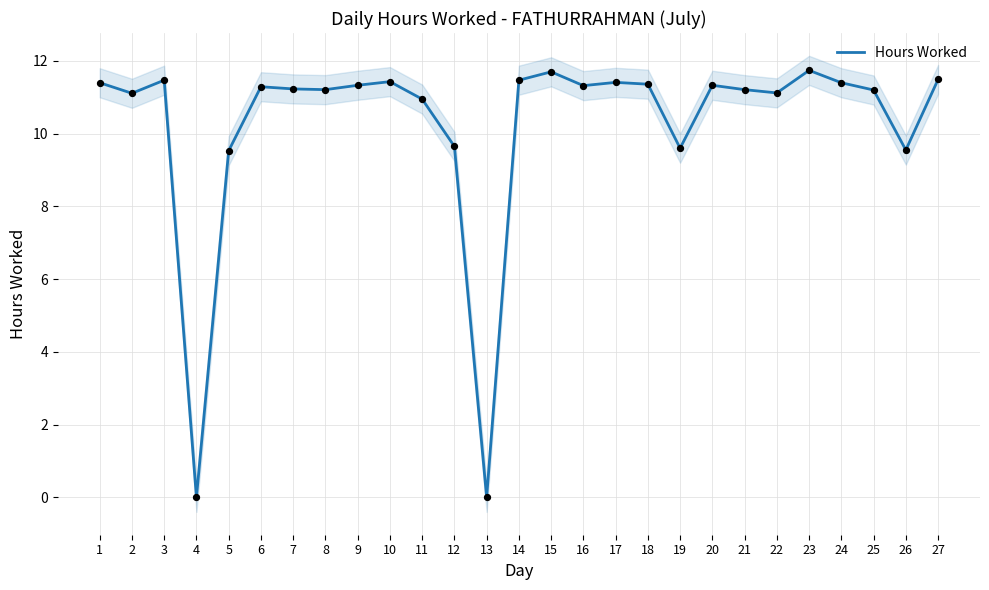

What is the change in value from 7 to 17?

+0.2